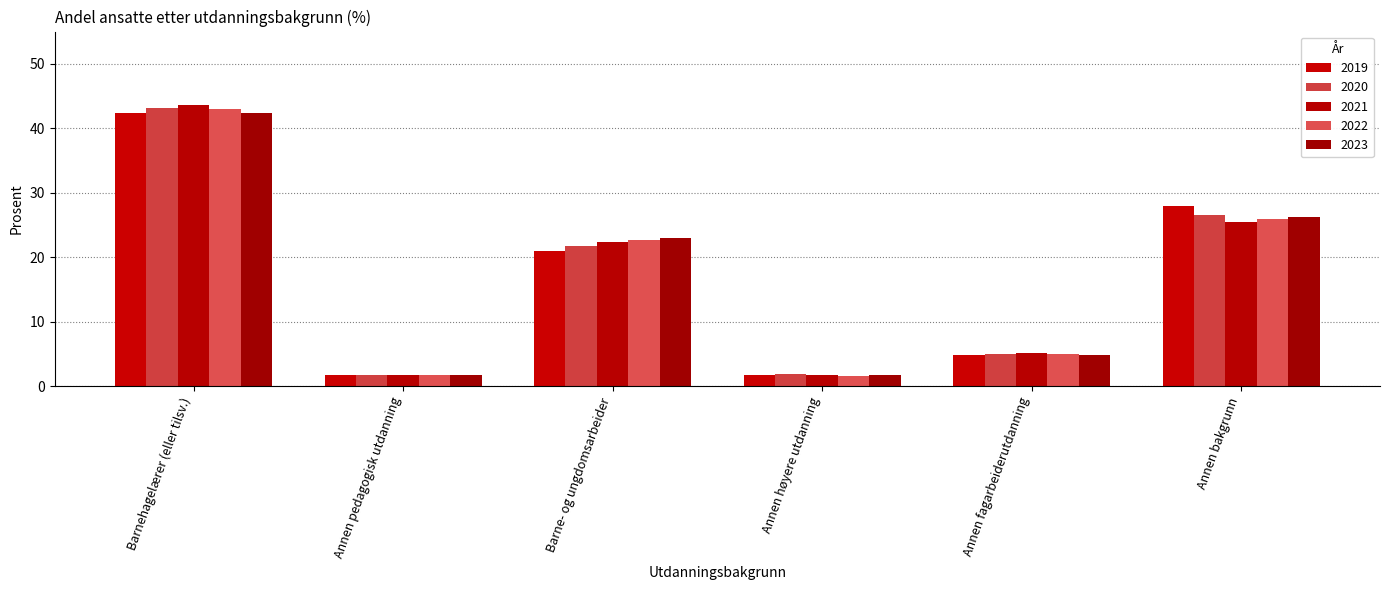

Where is 2019 nearest to the value 22?

Barne- og ungdomsarbeider